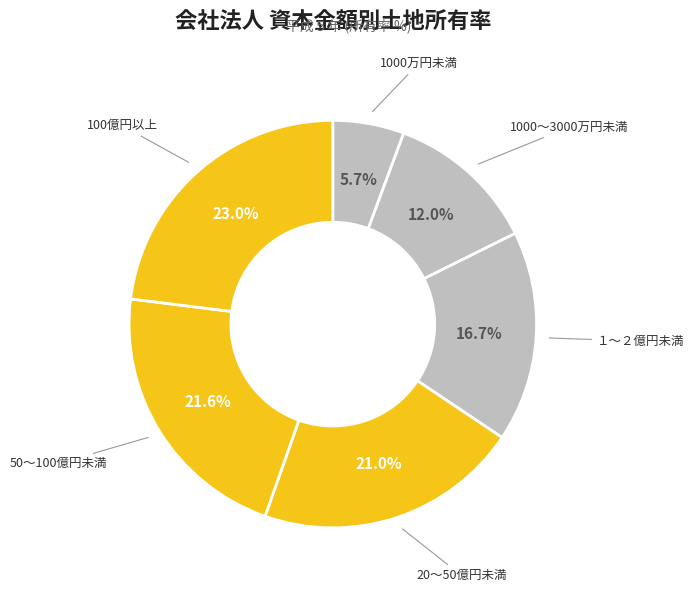

How many segments does this pie chart have?

6